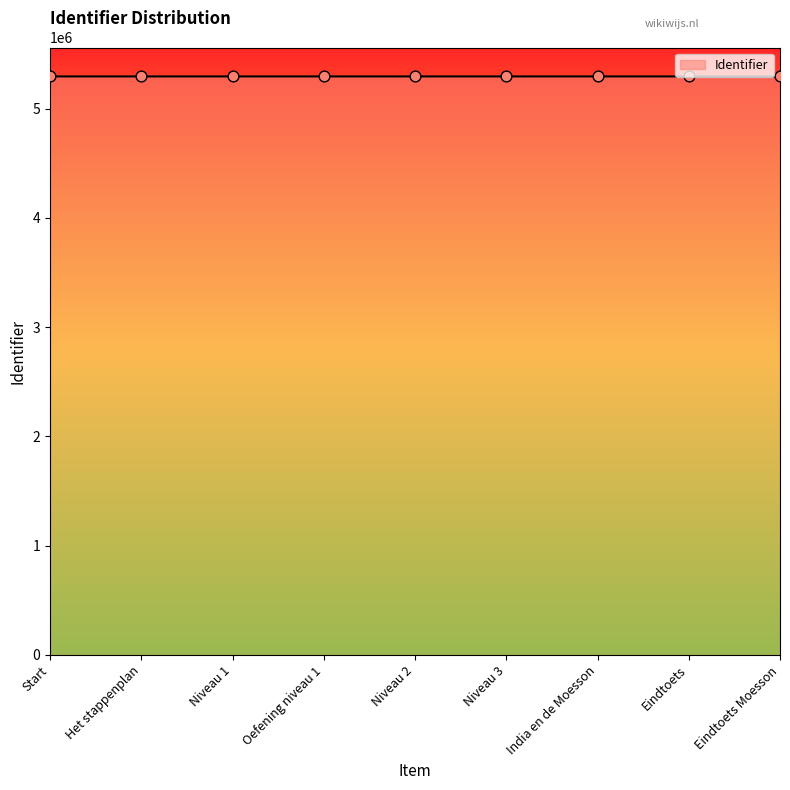

What is the change in value from Start to Niveau 2?

+7